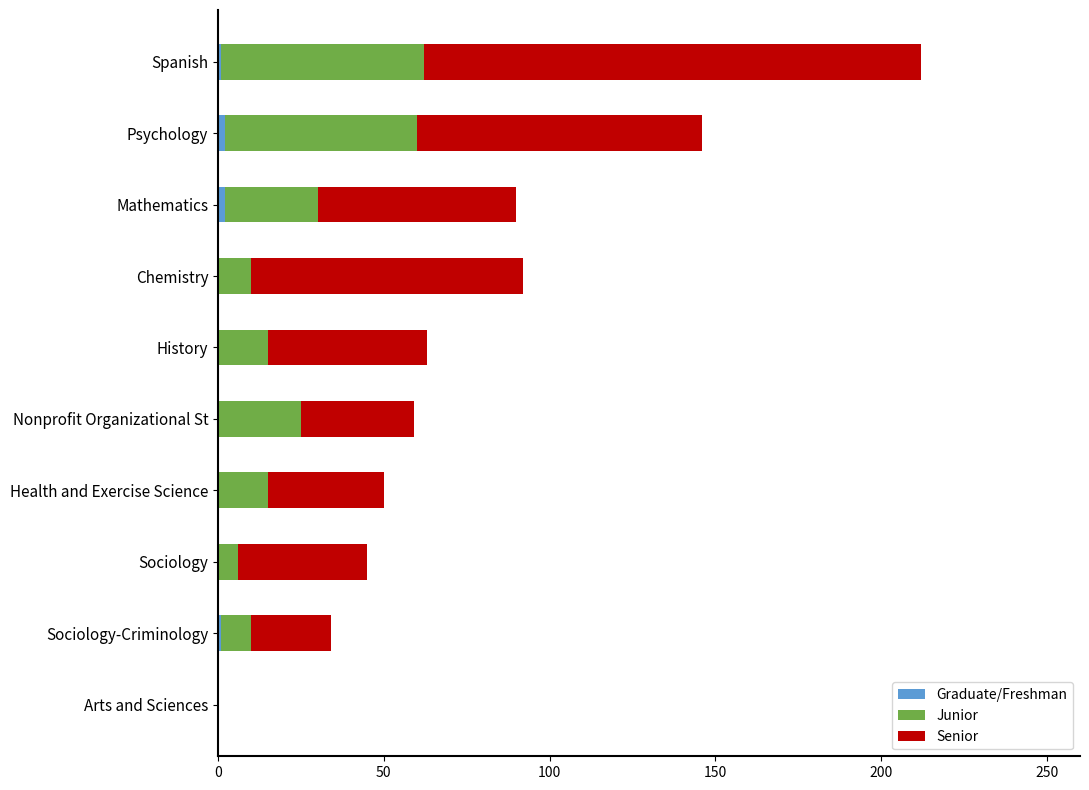

At which category is the sum across all series the highest?

Spanish